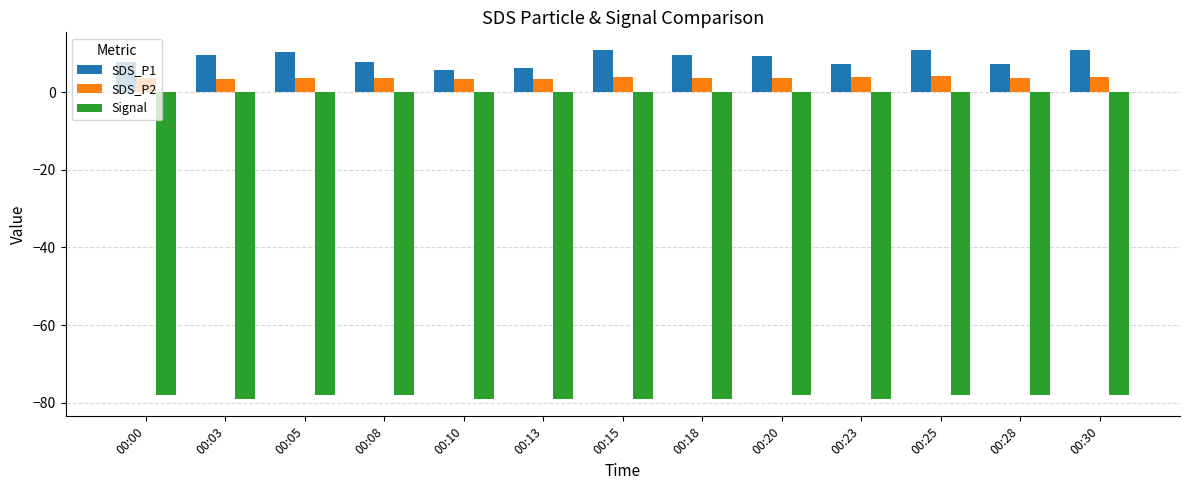

Which series has the largest range (max minus min)?

SDS_P1